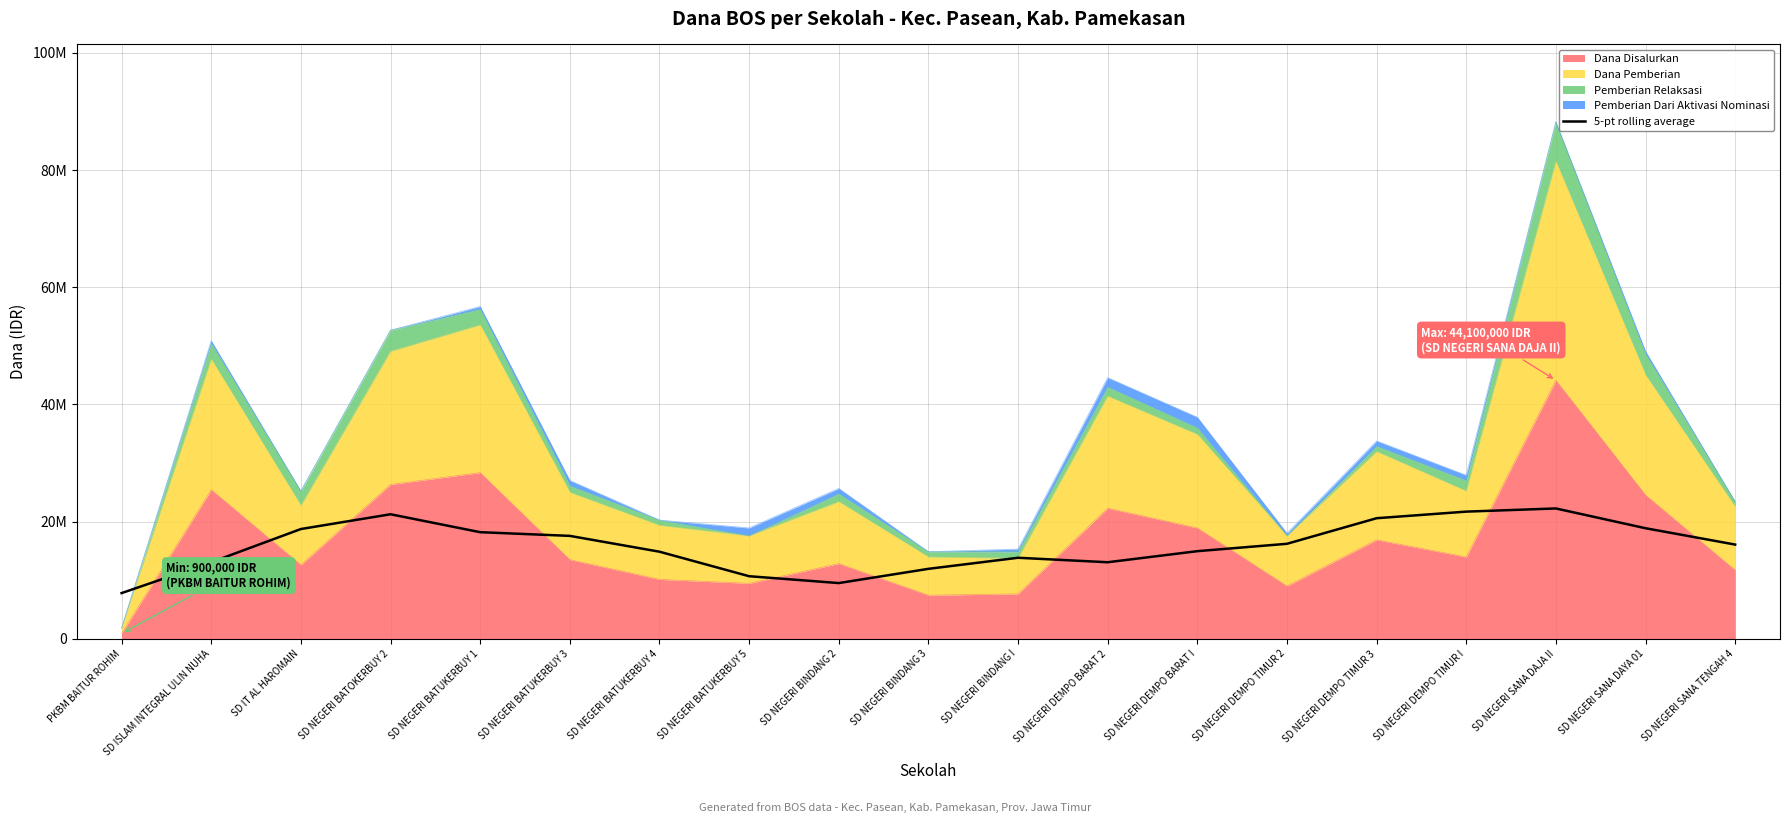

How many data points are less than 16065000?

9